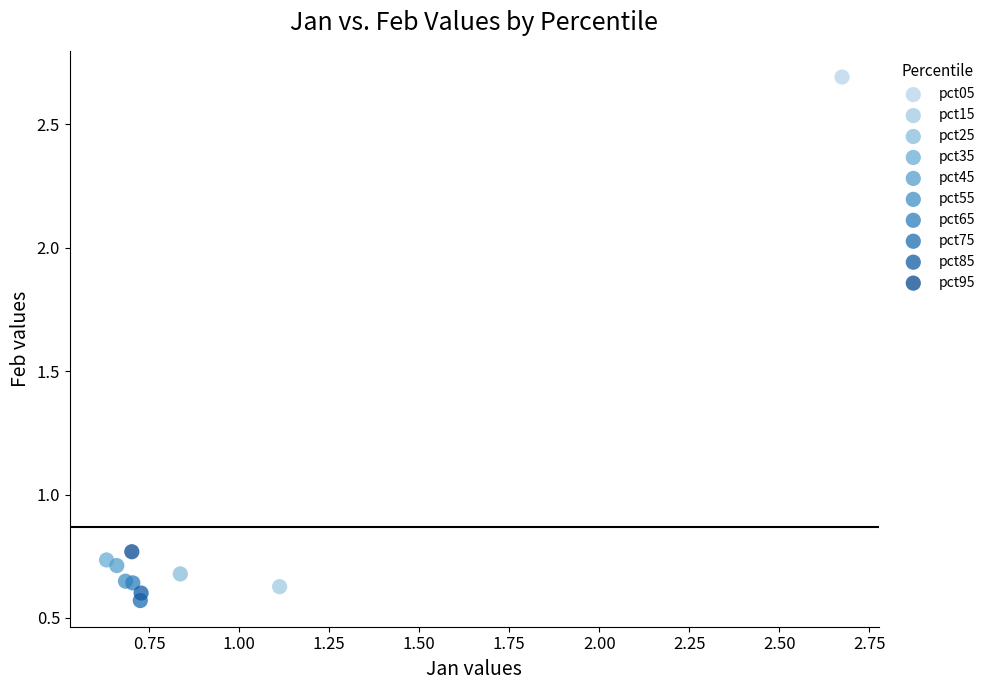

Which series reaches the maximum Y coordinate?

pct05